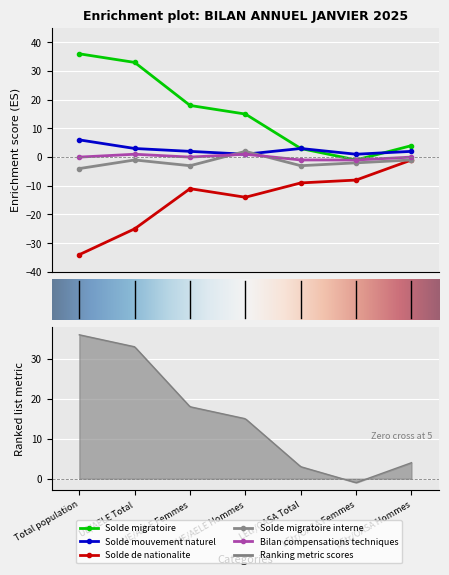

What position from the left is UE/AELE Hommes?

4